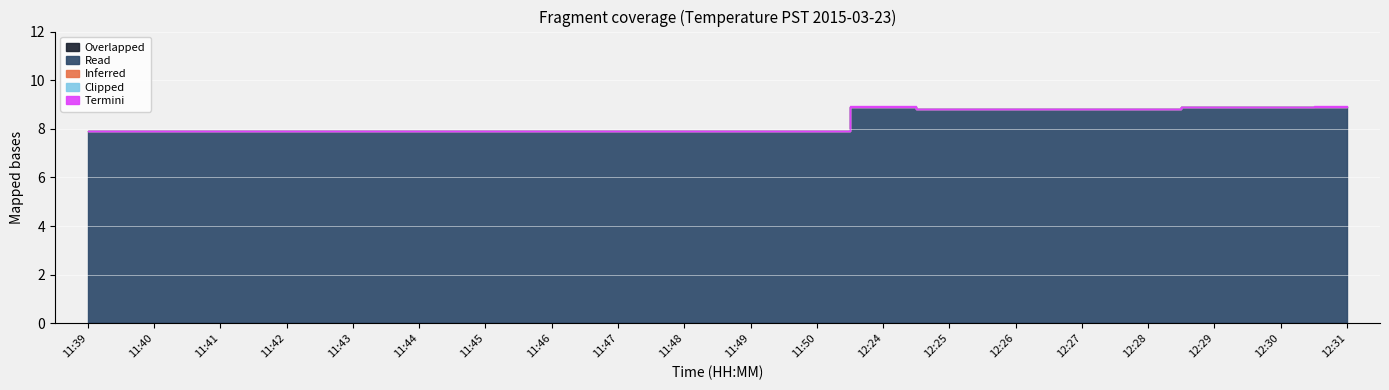

Reading left to right, extract all data points from this chart.

Inferred: 0.0	0.0	0.0	0.0	0.0	0.0	0.0	0.0	0.0	0.0	0.0	0.0	0.0	0.0	0.0	0.0	0.0	0.0	0.0	0.0
Overlapped: 0.0	0.0	0.0	0.0	0.0	0.0	0.0	0.0	0.0	0.0	0.0	0.0	0.0	0.0	0.0	0.0	0.0	0.0	0.0	0.0
Read: 7.9	7.9	7.9	7.9	7.9	7.9	7.9	7.9	7.9	7.9	7.9	7.9	8.9	8.8	8.8	8.8	8.8	8.9	8.9	8.9
Termini: 0.0	0.0	0.0	0.0	0.0	0.0	0.0	0.0	0.0	0.0	0.0	0.0	0.1	0.0	0.0	0.0	0.0	0.0	0.0	0.1
Clipped: 0.0	0.0	0.0	0.0	0.0	0.0	0.0	0.0	0.0	0.0	0.0	0.0	0.0	0.0	0.0	0.0	0.0	0.0	0.0	0.0